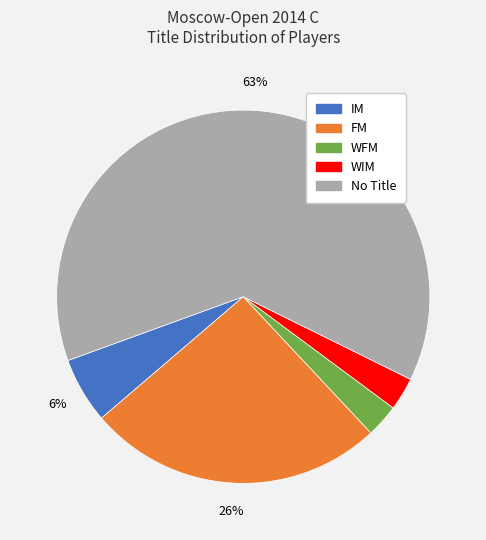

Is there a majority slice in this chart?

Yes